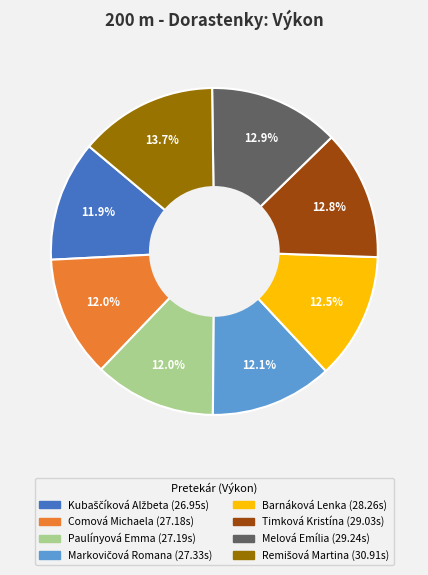

What portion of the pie excludes Melová Emília?

87.1%